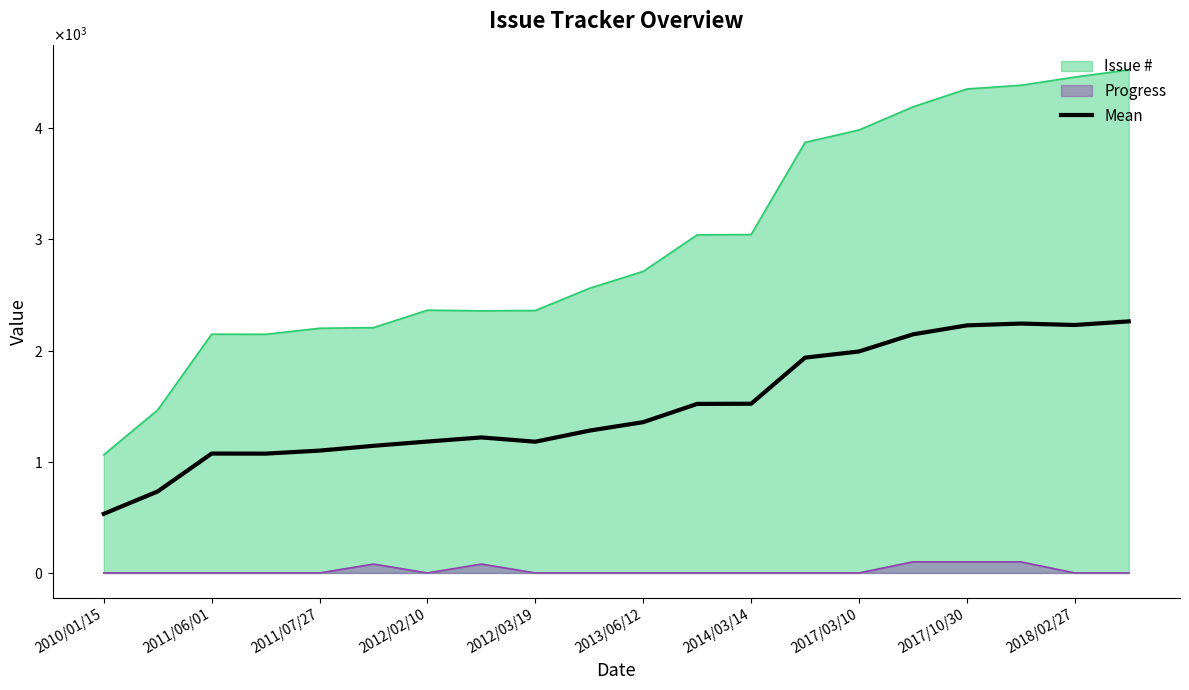

What is the difference between the second highest and minimum values?

1711.0